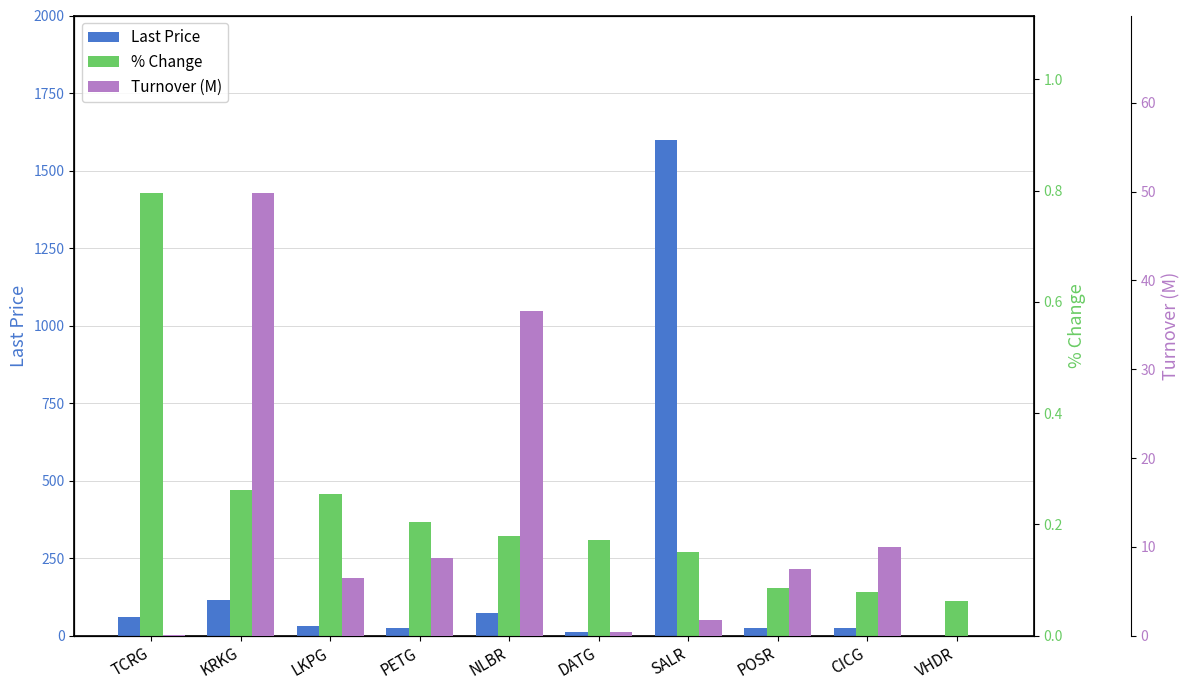

Reading right to left, list all the values displayed in this chart.

Last Price: 0.0	24.8	24.3	1600.0	10.6	73.6	24.1	31.1	116.0	60.0
% Change: 0.1	0.1	0.1	0.2	0.2	0.2	0.2	0.3	0.3	0.8
Turnover (M): 0.0	10.0	7.5	1.7	0.4	36.5	8.8	6.5	49.9	0.1